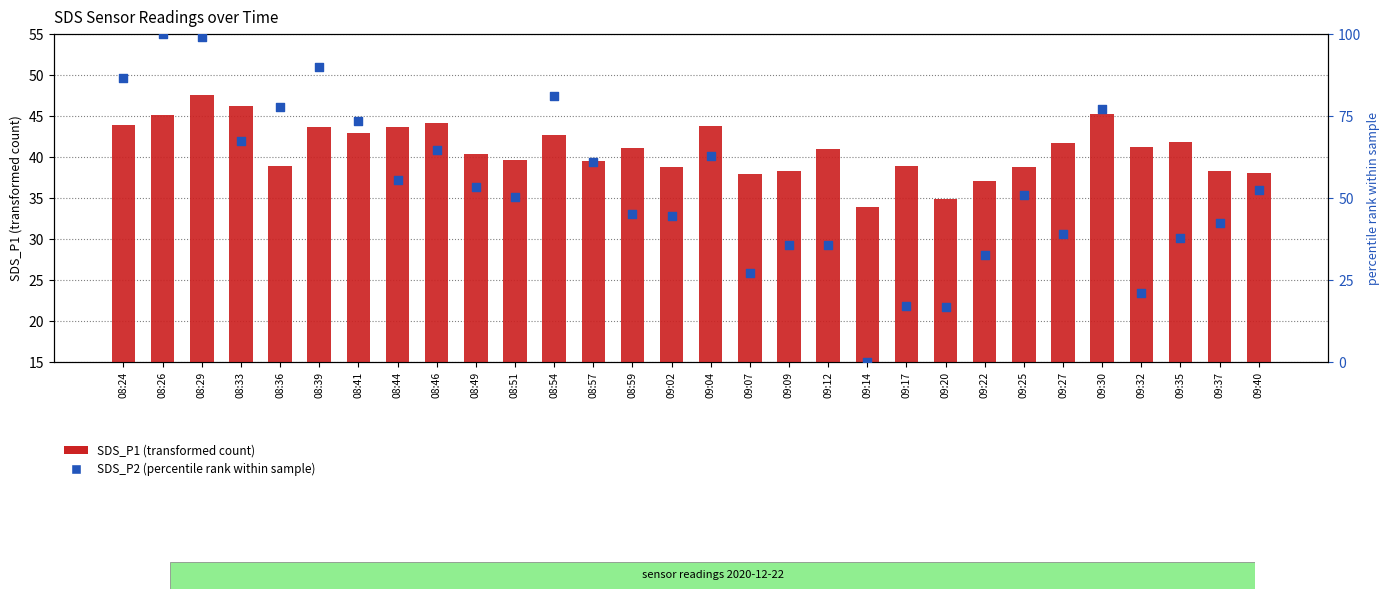

What is the total value across all series at 08:57?

100.5